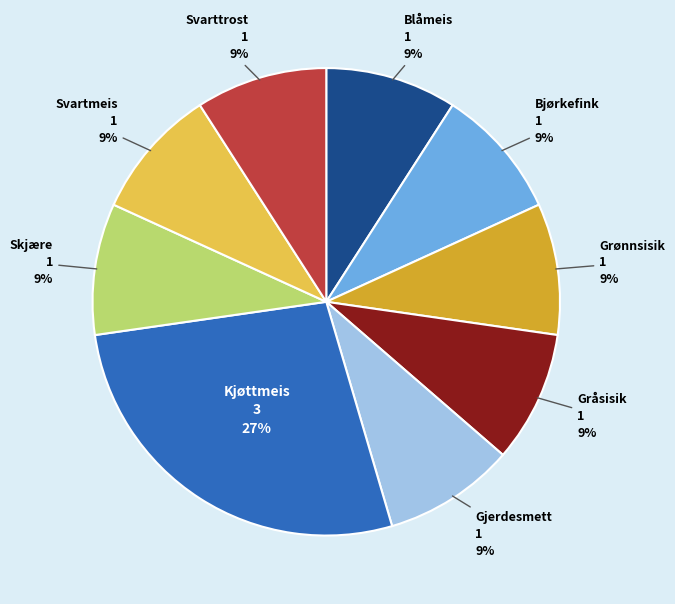

Is it true that Bjørkefink is 9% of the pie?

True